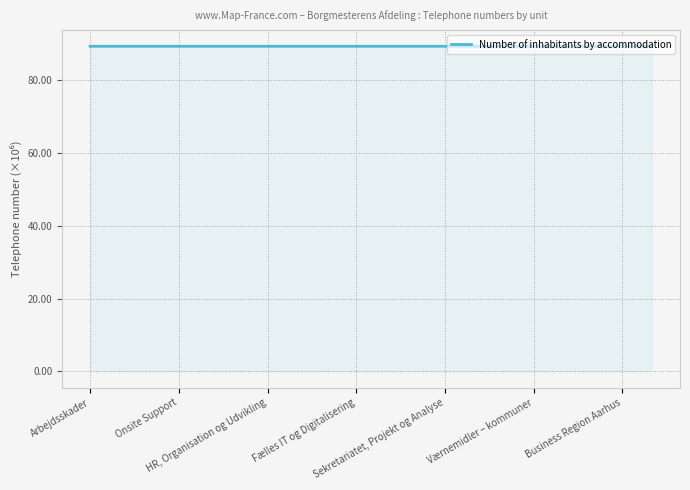

What is the smallest value displayed?

89.4